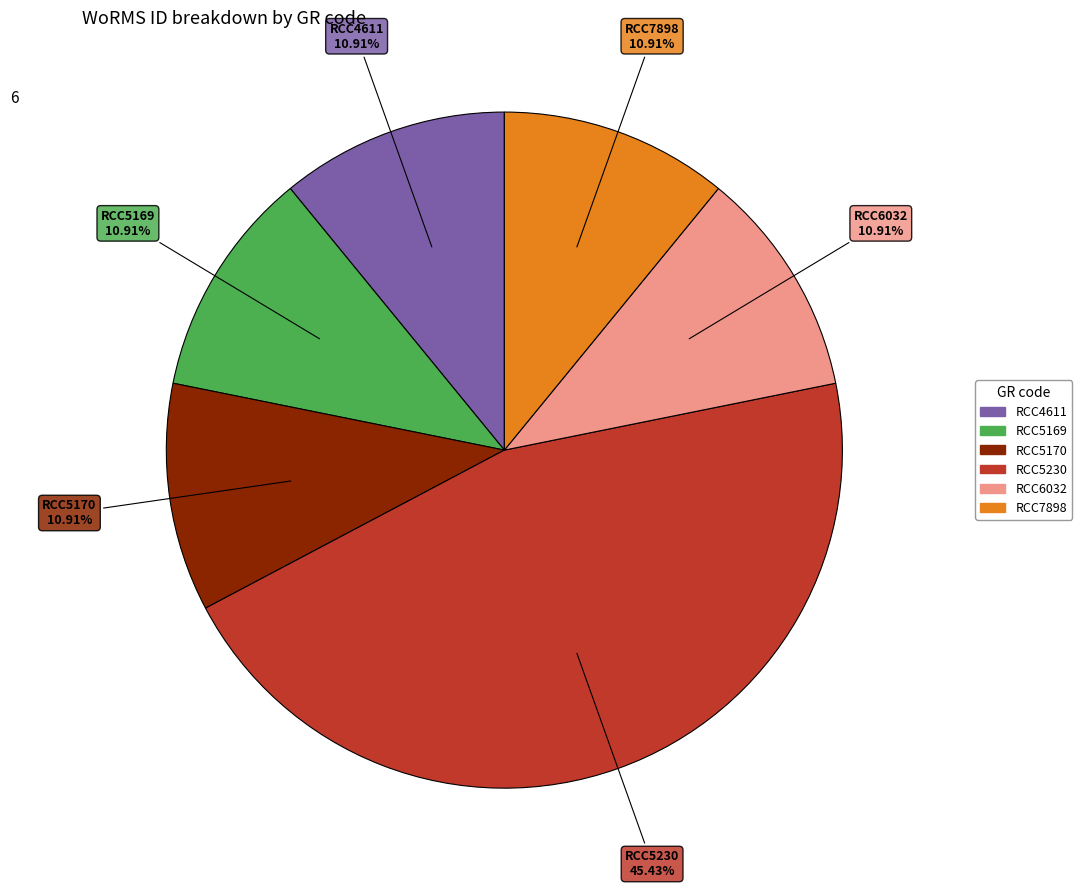

Approximately how many times larger is the value at RCC4611 compared to RCC5169?

1.0